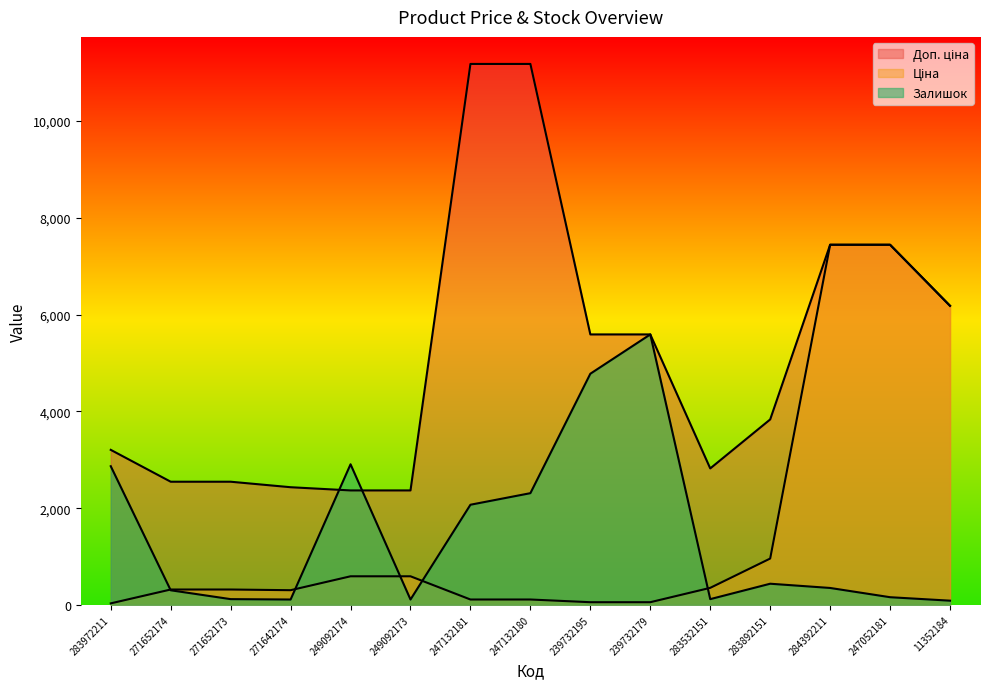

Is it true that Ціна equals 111.8 at 247132180?

True